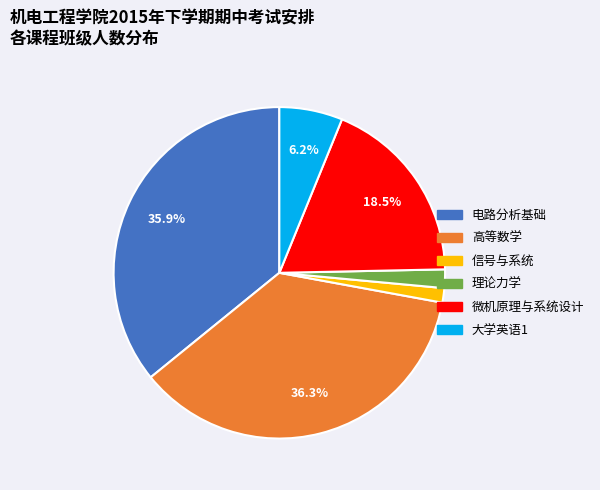

Between 高等数学 and 理论力学, which is larger?

高等数学